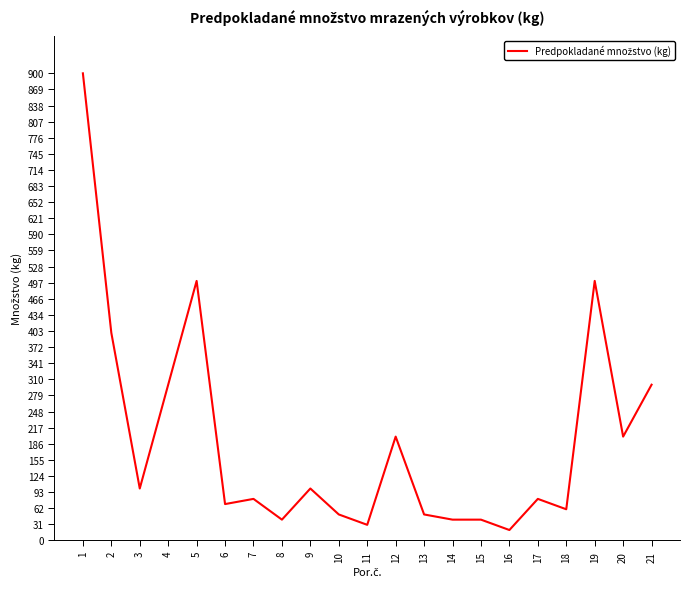

The value at 7 is 121. True or false?

False